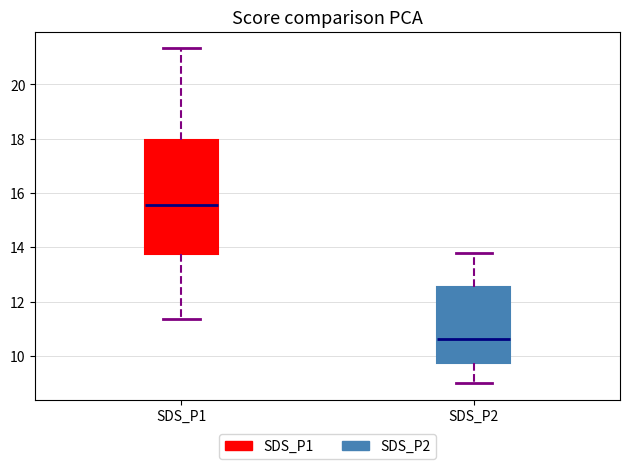

Which box has the highest median line?

SDS_P1